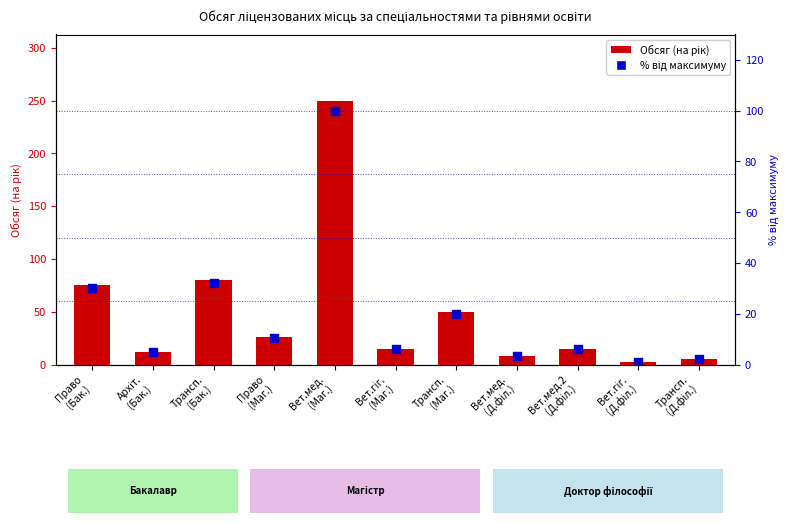

Which series contains the highest Y value?

Обсяг (на рік)